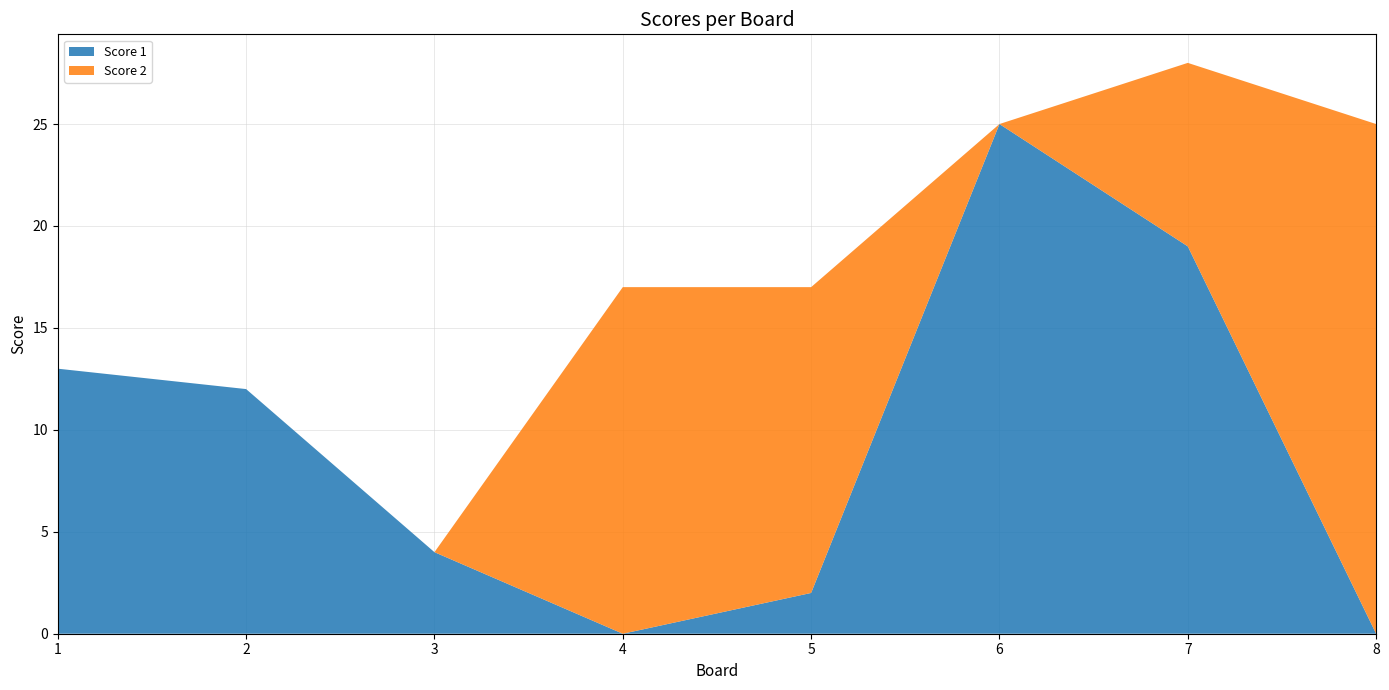

Reading left to right, what are all the values shown in this chart?

Score 1: 13	12	4	0	2	25	19	0
Score 2: 0	0	0	17	15	0	9	25